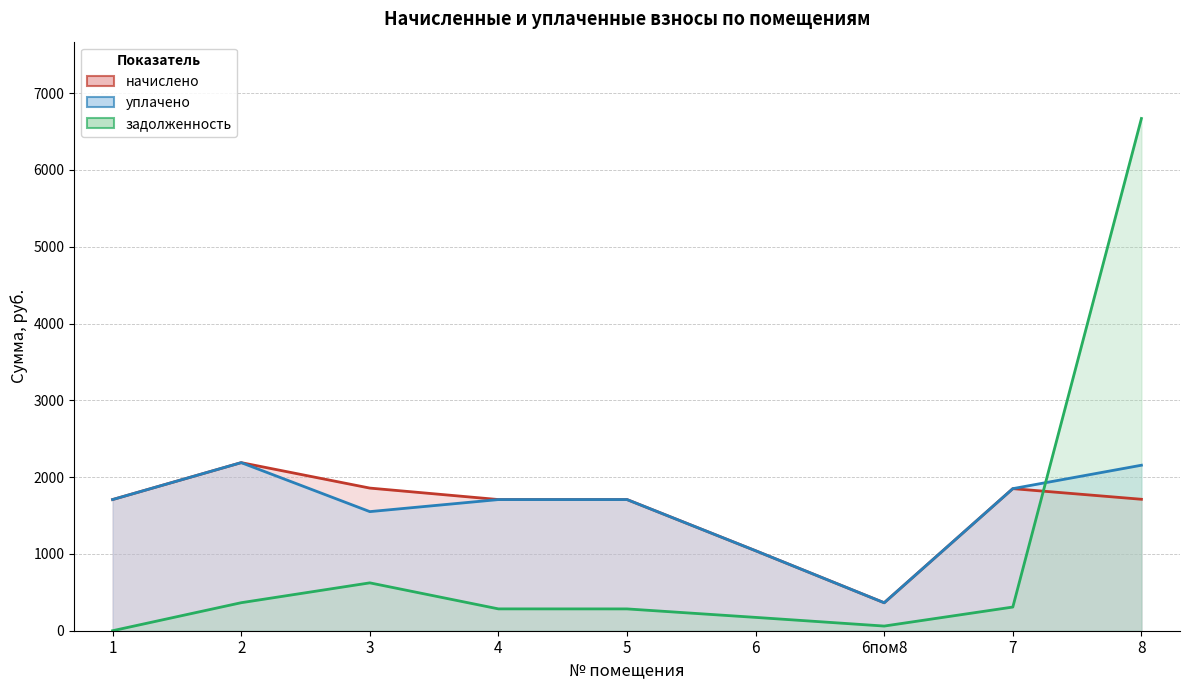

True or false: начислено (линия) has more than 1 interior local peaks.

True